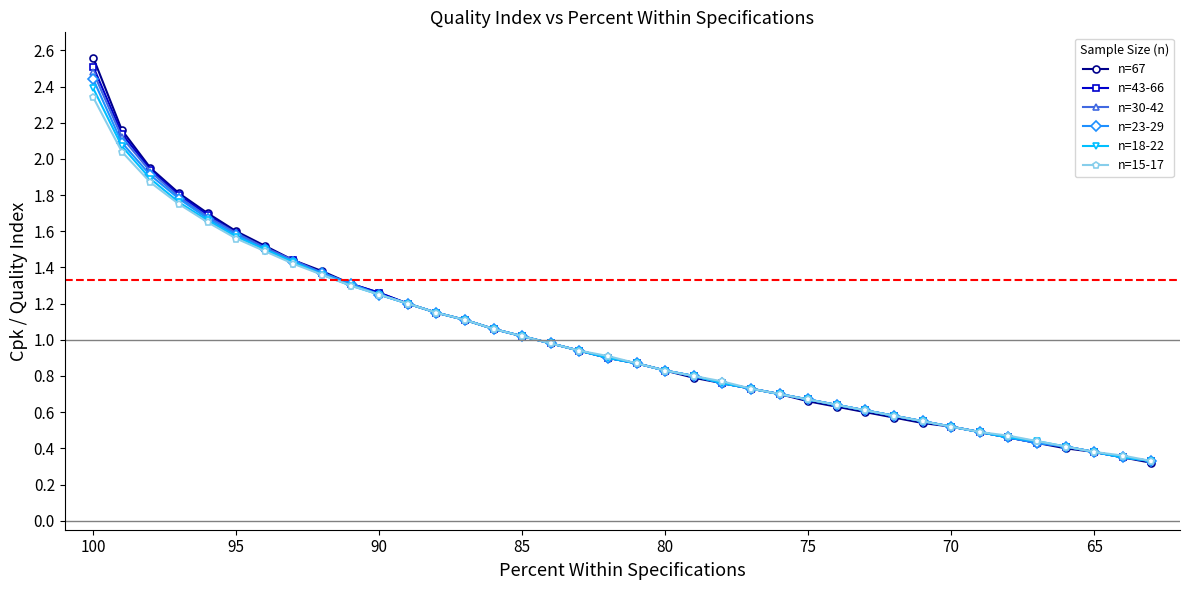

True or false: n=15-17 and n=23-29 cross at least once.

False